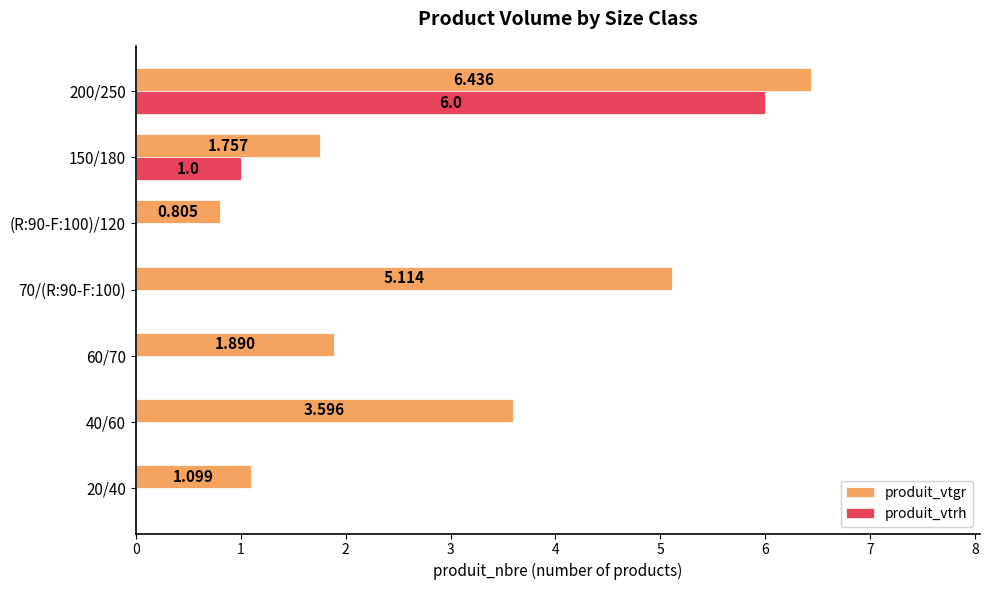

What are all the series names shown in the legend?

produit_vtgr, produit_vtrh